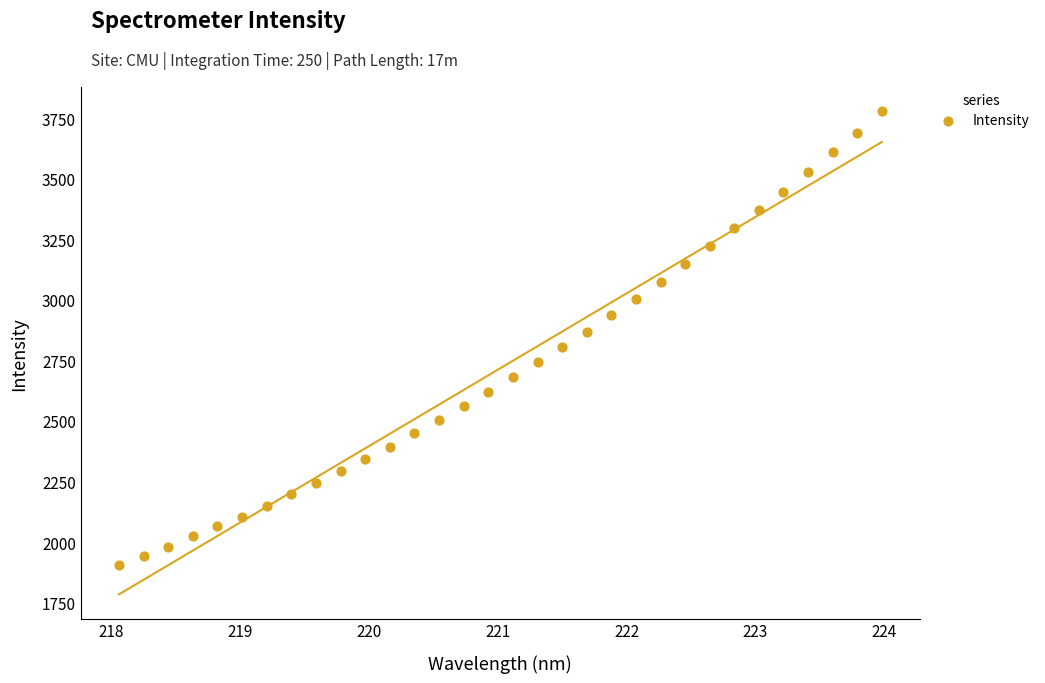

What is the range of X values (max minus min)?

5.9